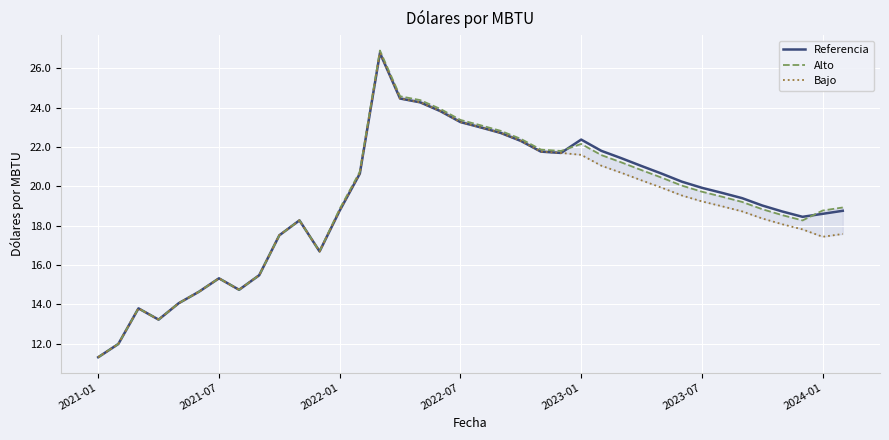

Is it true that Referencia equals 15.5 at 8?

True